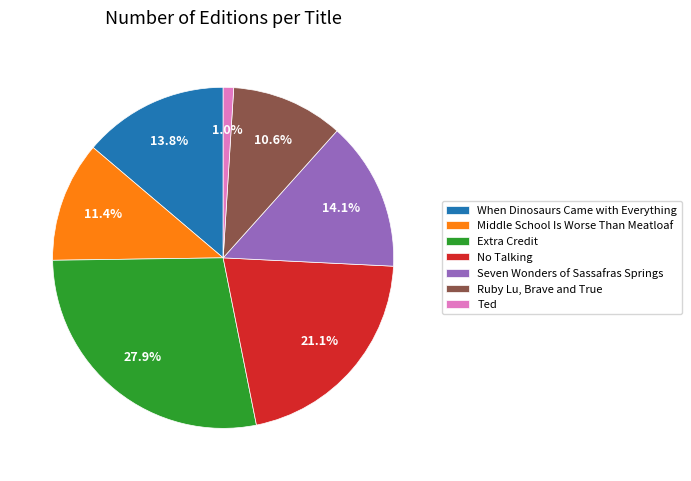

Does Seven Wonders of Sassafras Springs account for over 50% of the chart?

No